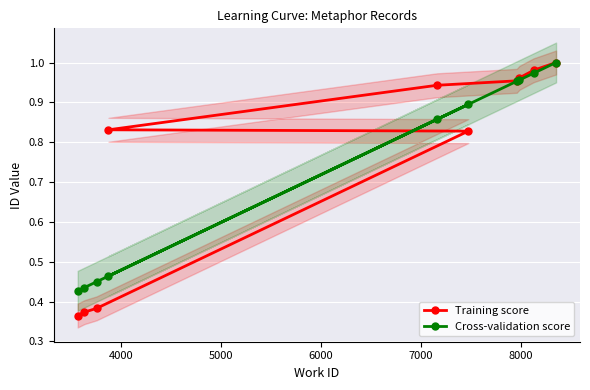

What is the total value across all series at 7000?

1.3